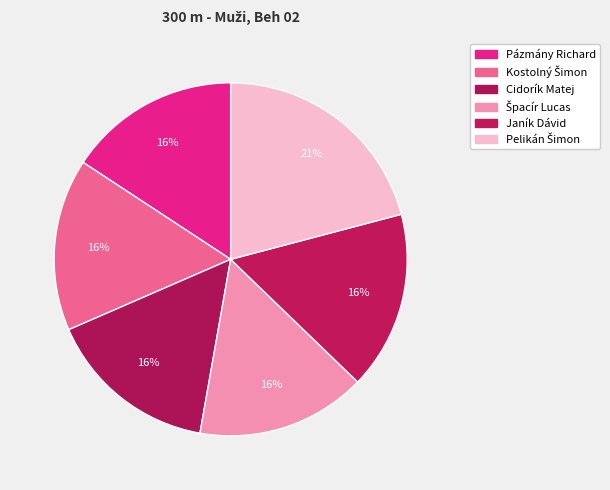

How many segments does this pie chart have?

6